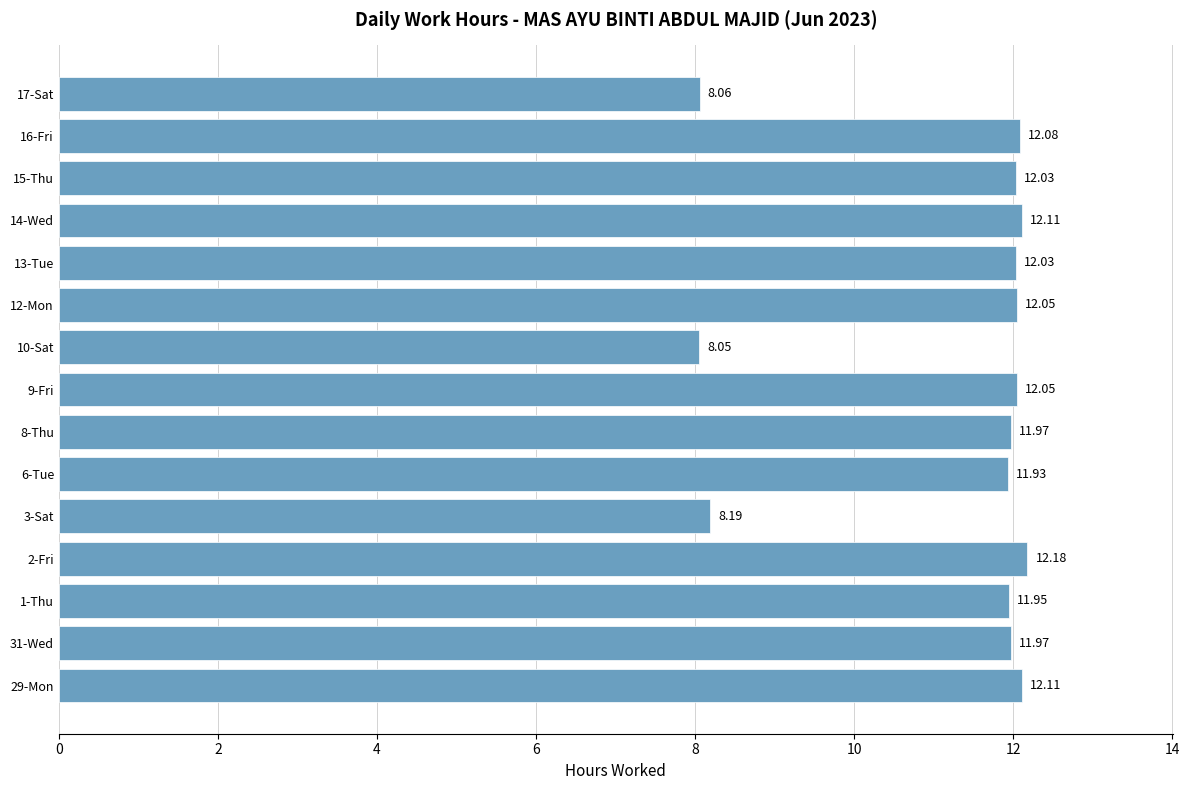

What is the sum of all values?

168.8